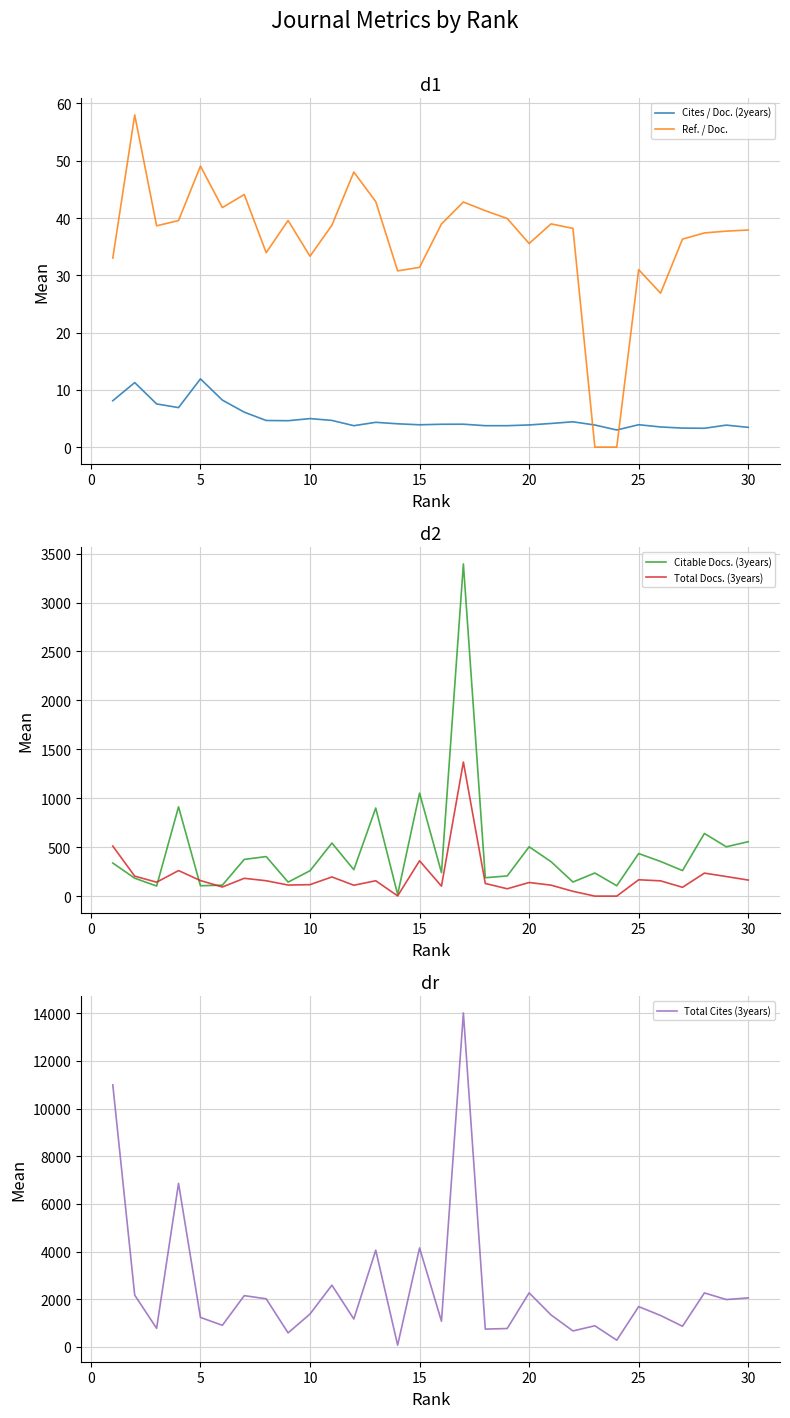

True or false: Total Cites (3years) has more than 1 points higher than both neighbors.

True